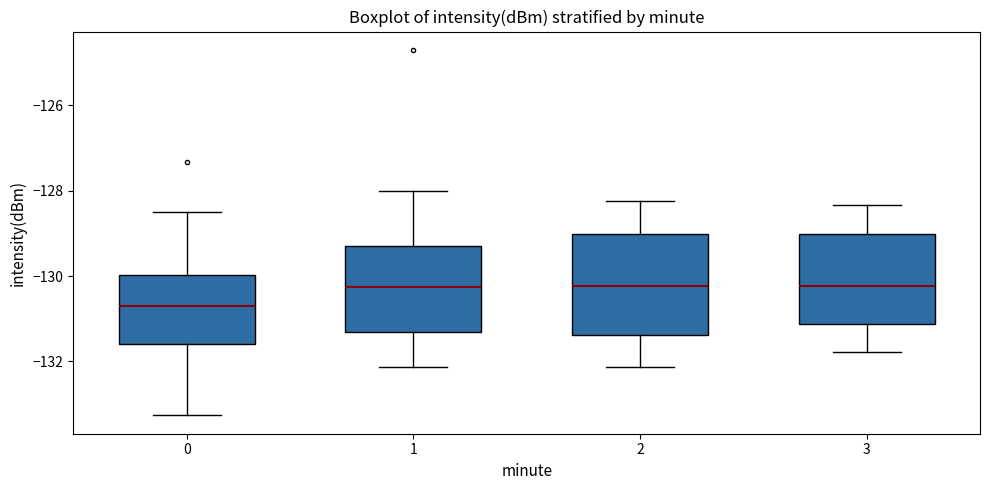

Reading left to right, read every box against the y-axis: the position of its median line, the range the box covers, and the ends of its whiskers. The values are not printed on the chart, so give them approximately, as read against the axis.

0: median -130.8, box -131.6 to -130.0, whiskers -133.2 to -128.4
1: median -130.2, box -131.4 to -129.2, whiskers -132.2 to -128.0
2: median -130.2, box -131.4 to -129.0, whiskers -132.2 to -128.2
3: median -130.2, box -131.2 to -129.0, whiskers -131.8 to -128.4